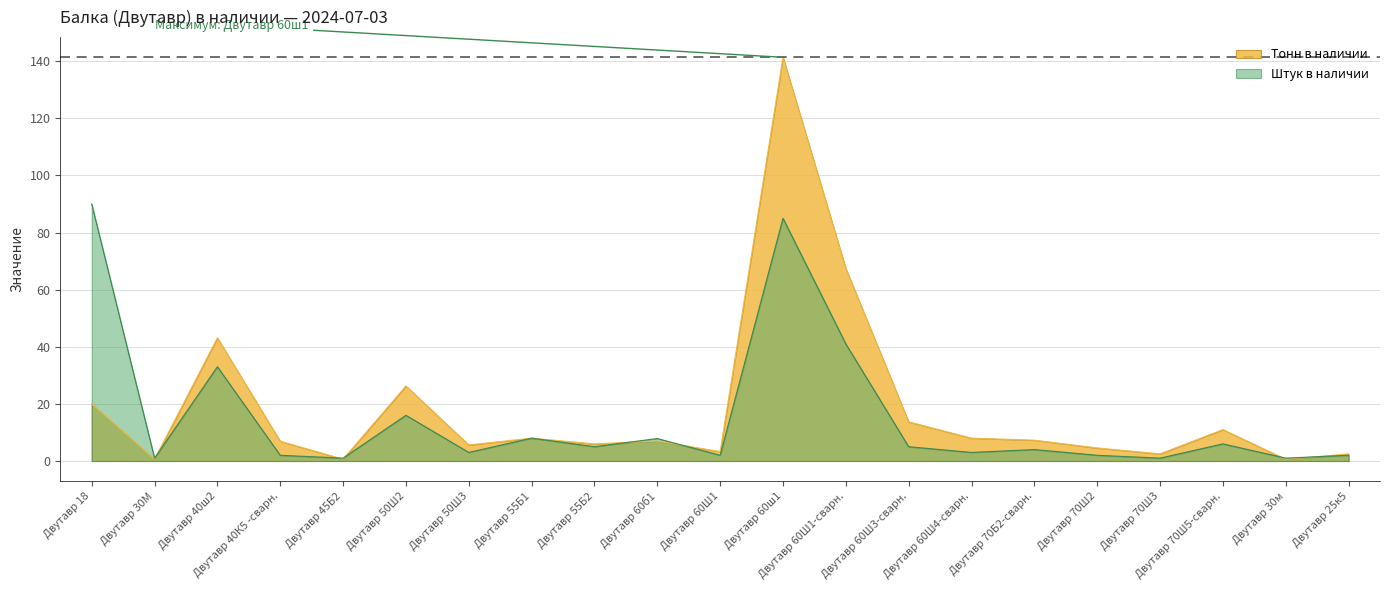

At how many categories does at least one series exceed 66?

3